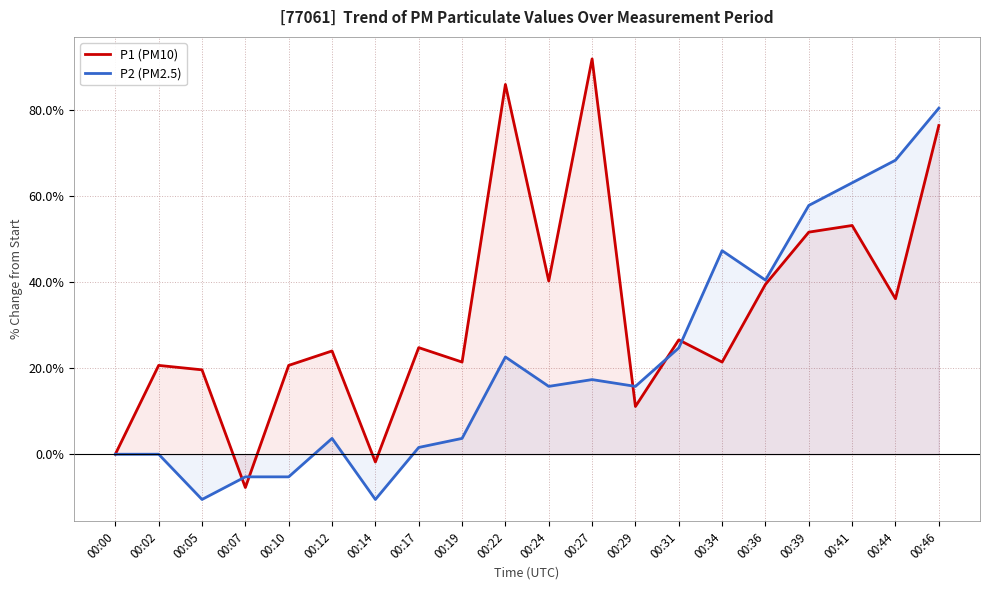

True or false: P1 (PM10) and P2 (PM2.5) intersect in this chart.

True